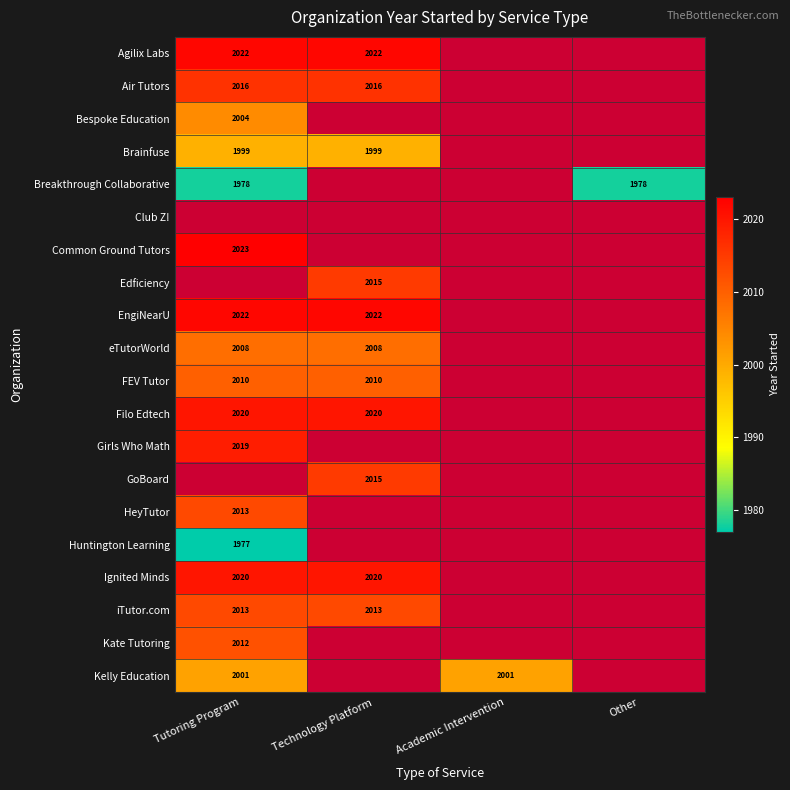

True or false: Edficiency has a value of 1008 at Technology Platform.

False